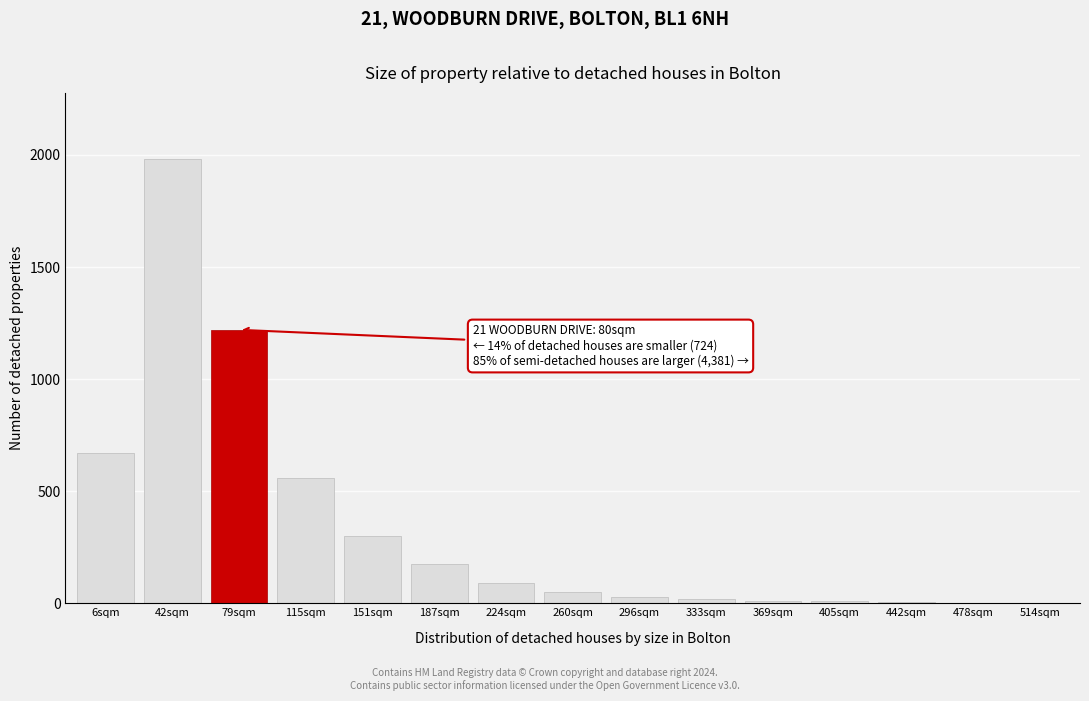

At which label is the value closest to 991?

79sqm